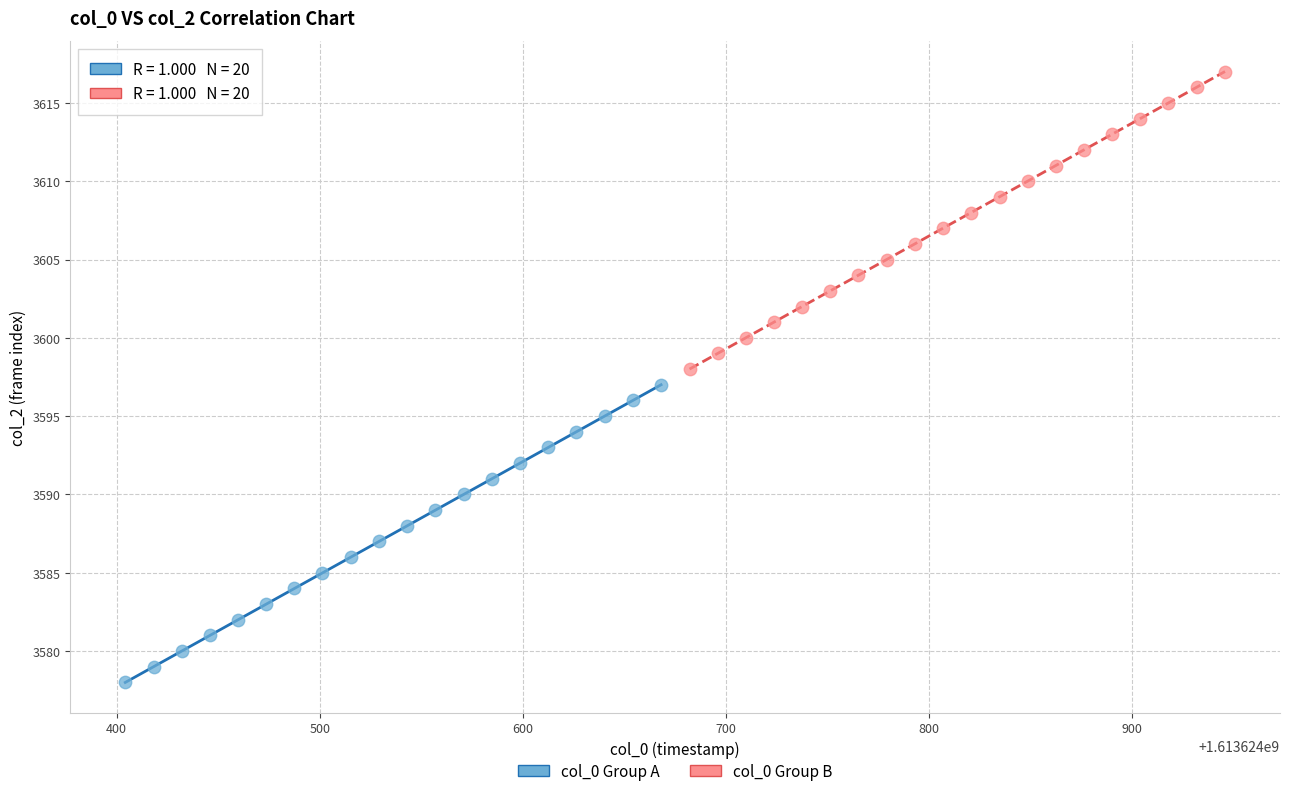

Which series reaches the maximum Y coordinate?

col_0 Group B